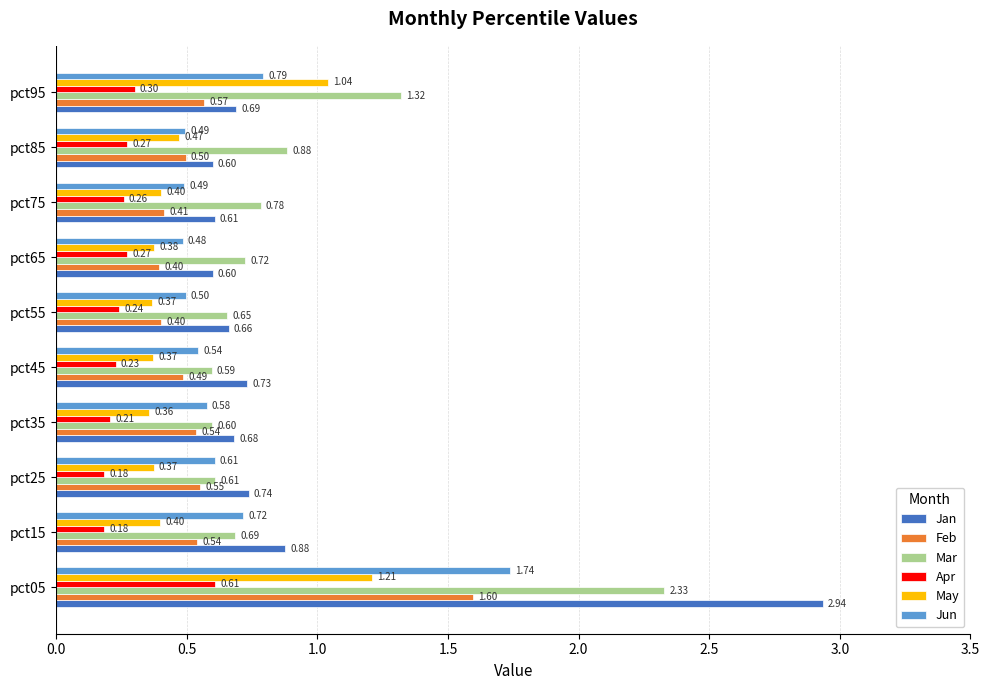

Which series has the widest spread of values?

Jan